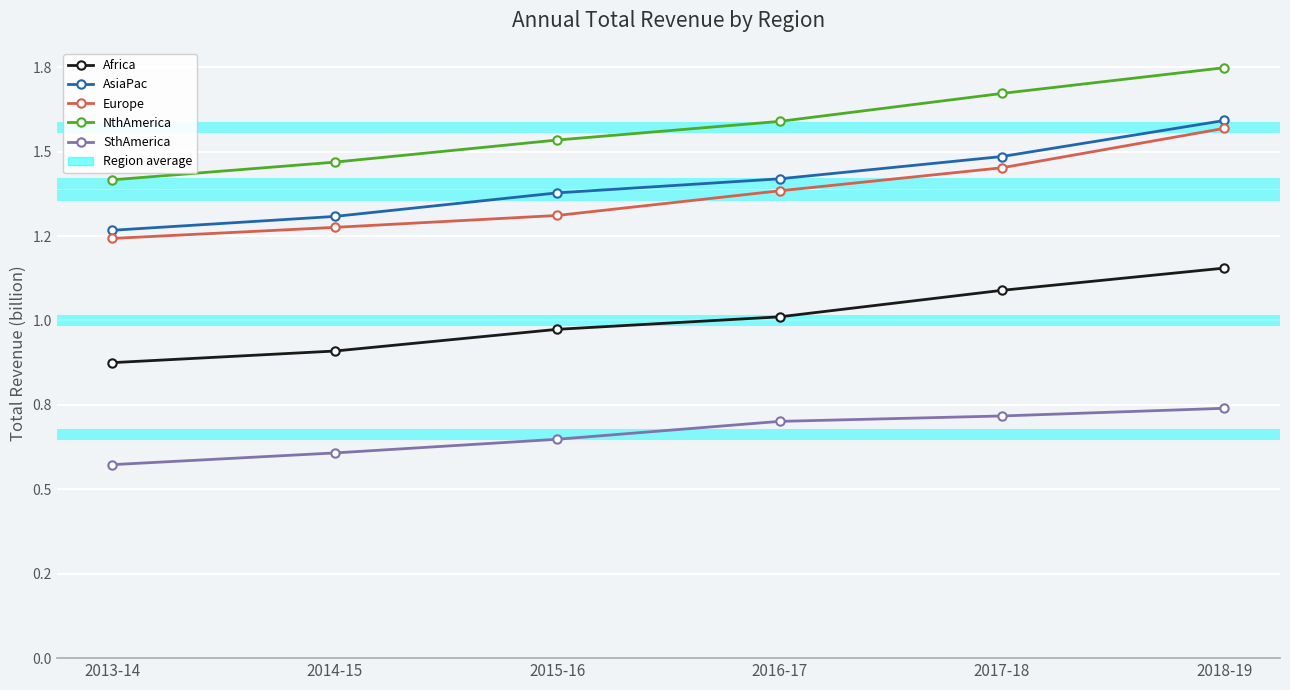

Is this an area chart (filled region under the line)?

No